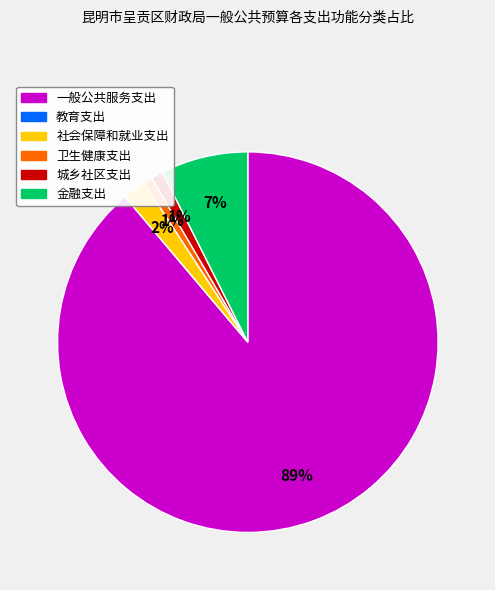

Is it true that 金融支出 is 21% of the pie?

False